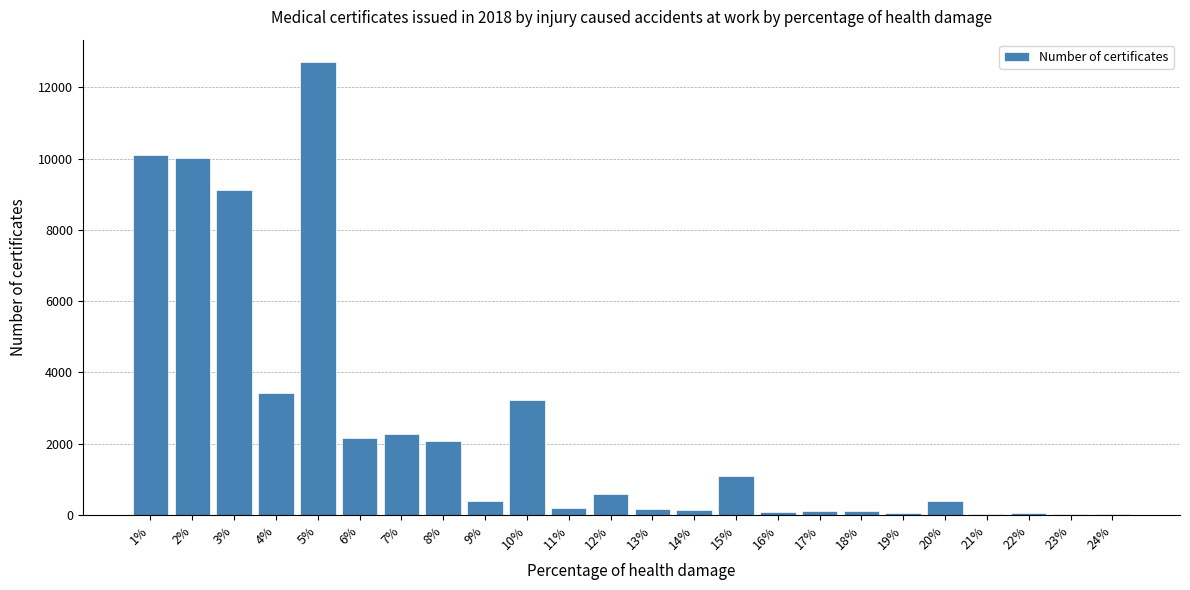

Which label corresponds to the largest value in the chart?

5%